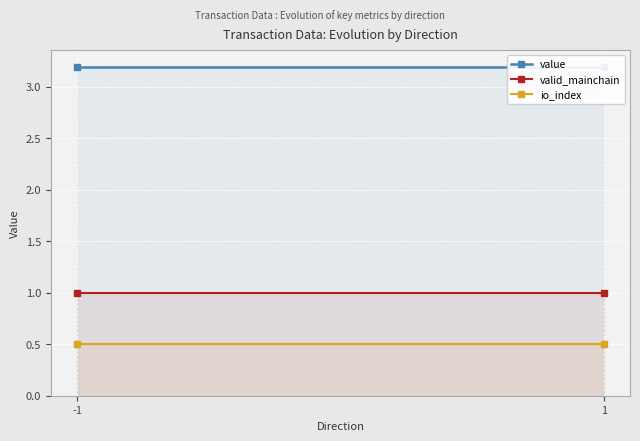

Is it true that value equals 3.2 at -1?

True